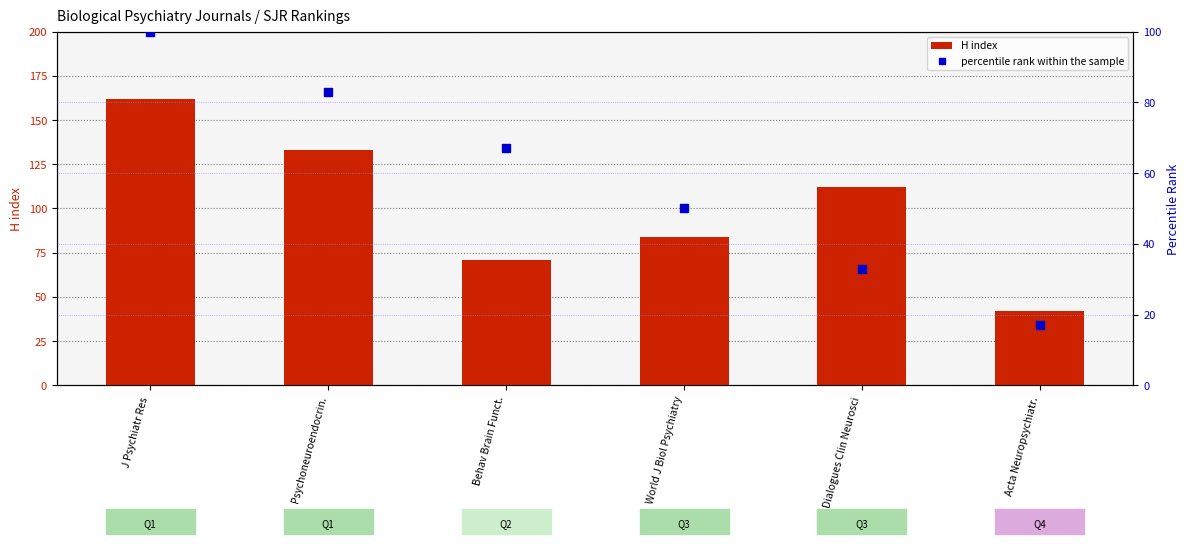

At how many categories does at least one series exceed 40?

6